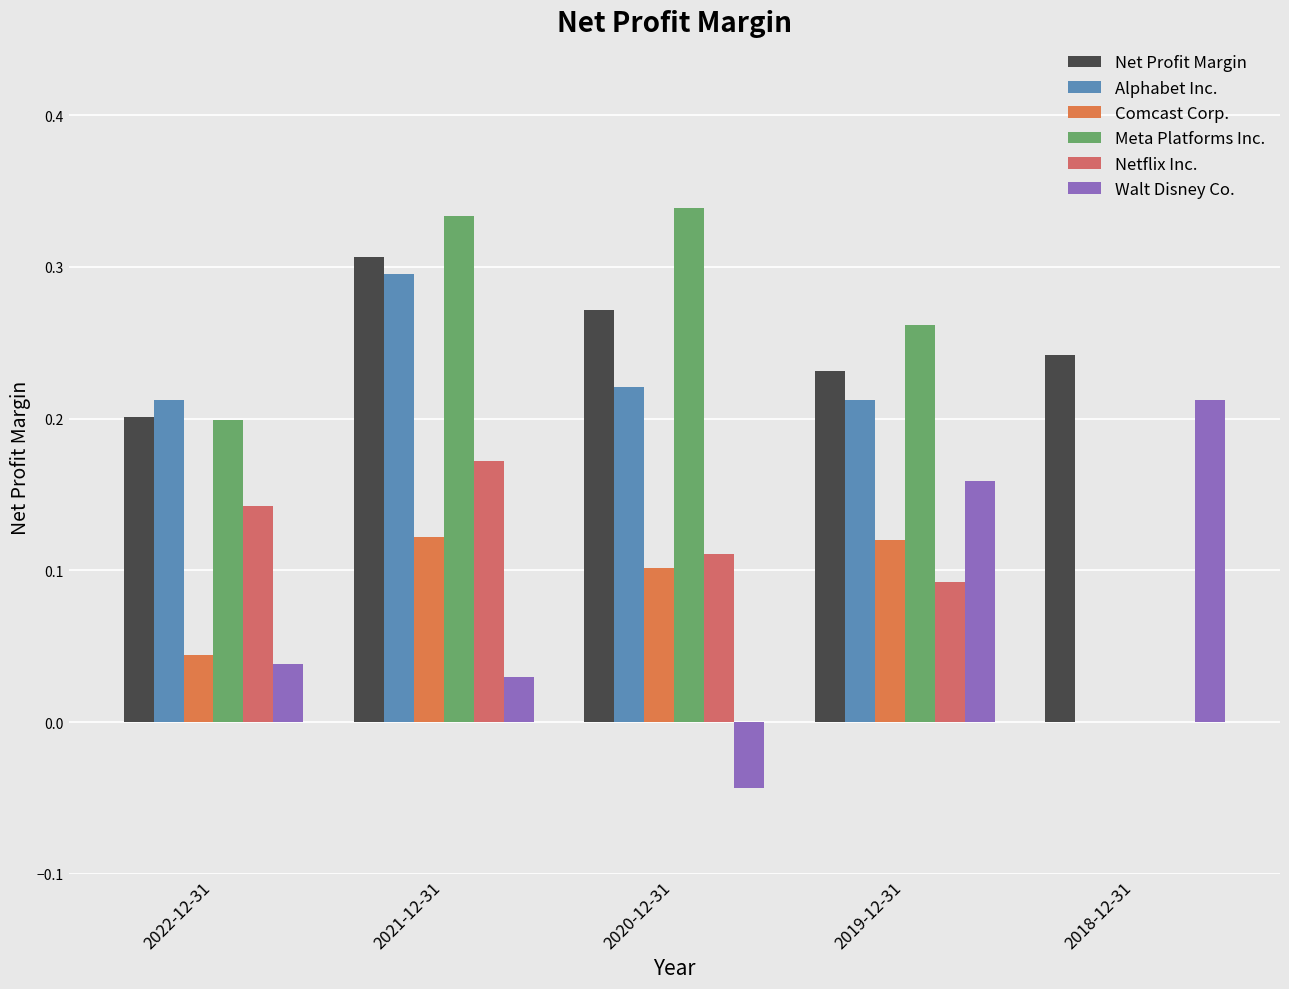

The value of Comcast Corp. at 2022-12-31 is 0.0. True or false?

True